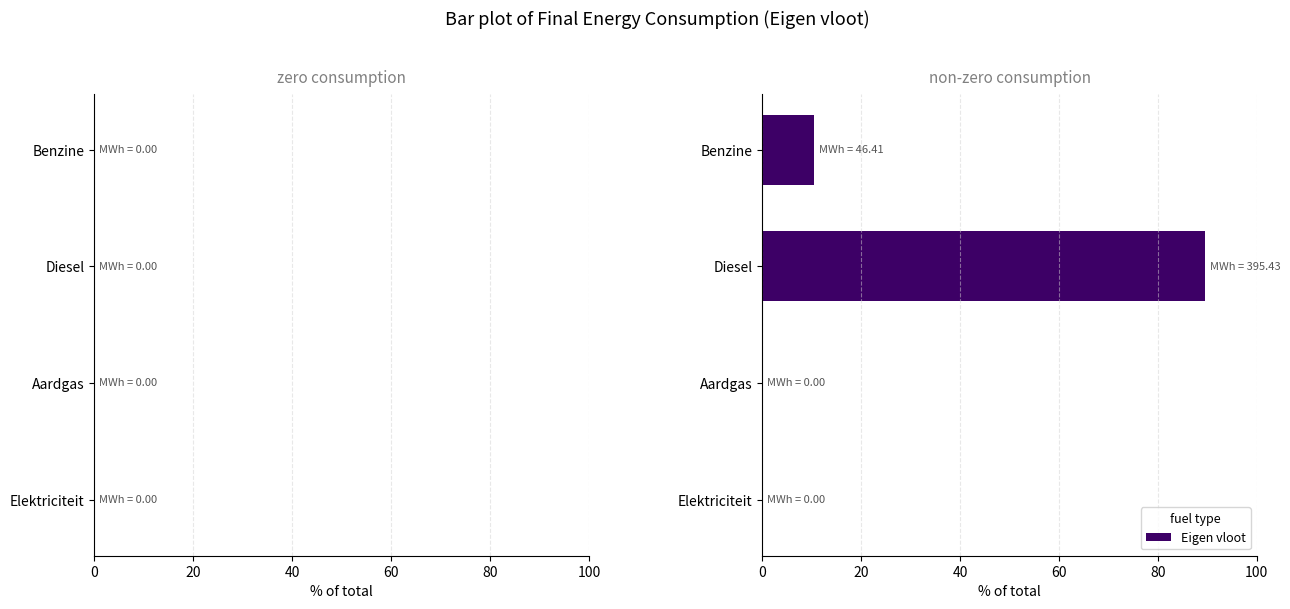

The chart shows a value of -51.9 at Aardgas. True or false?

False